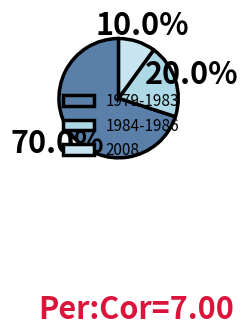

How many segments does this pie chart have?

3